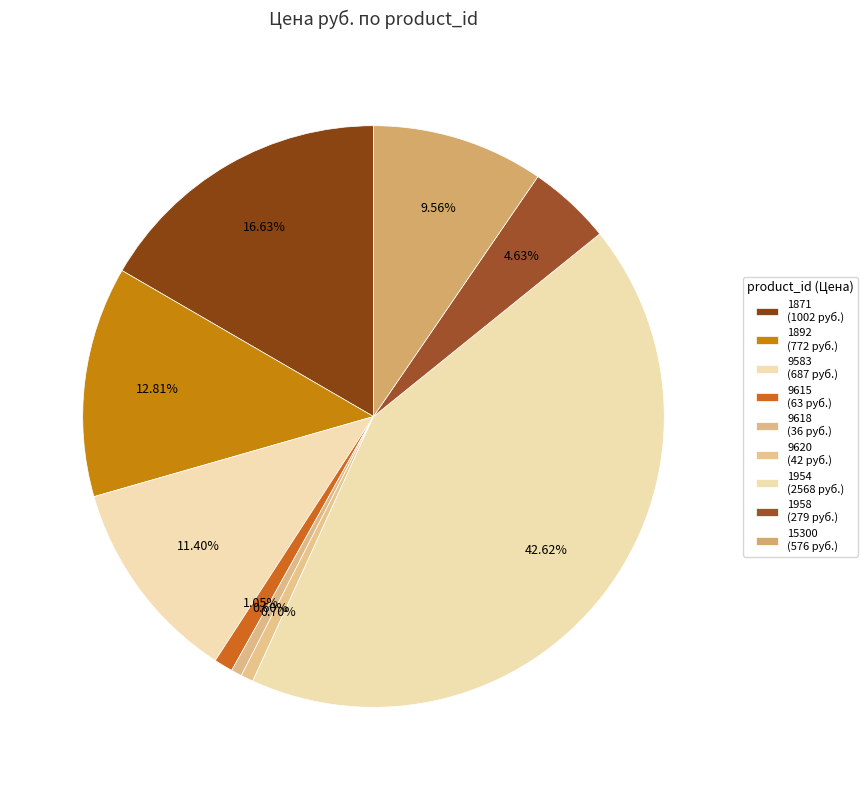

Is there a majority slice in this chart?

No